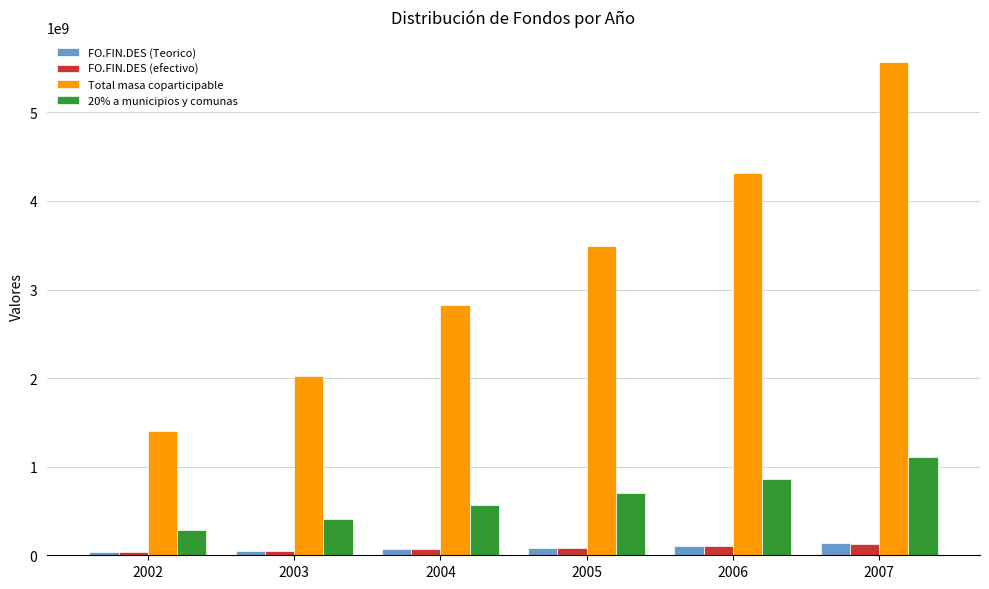

What is the greatest value displayed?

5572477036.0